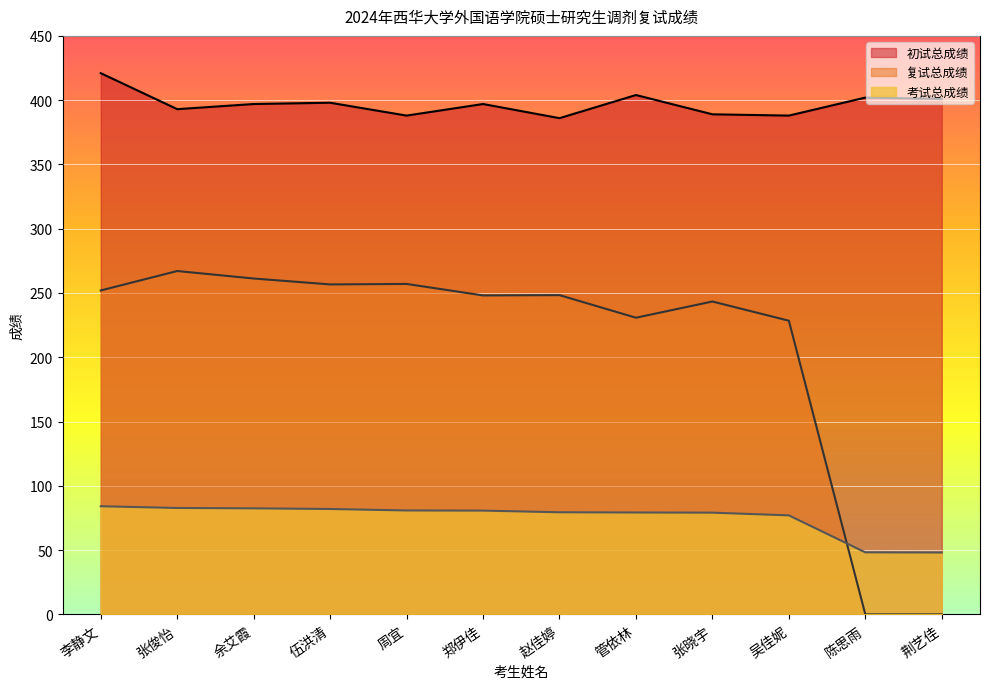

Which category has the lowest value across all series?

陈思雨